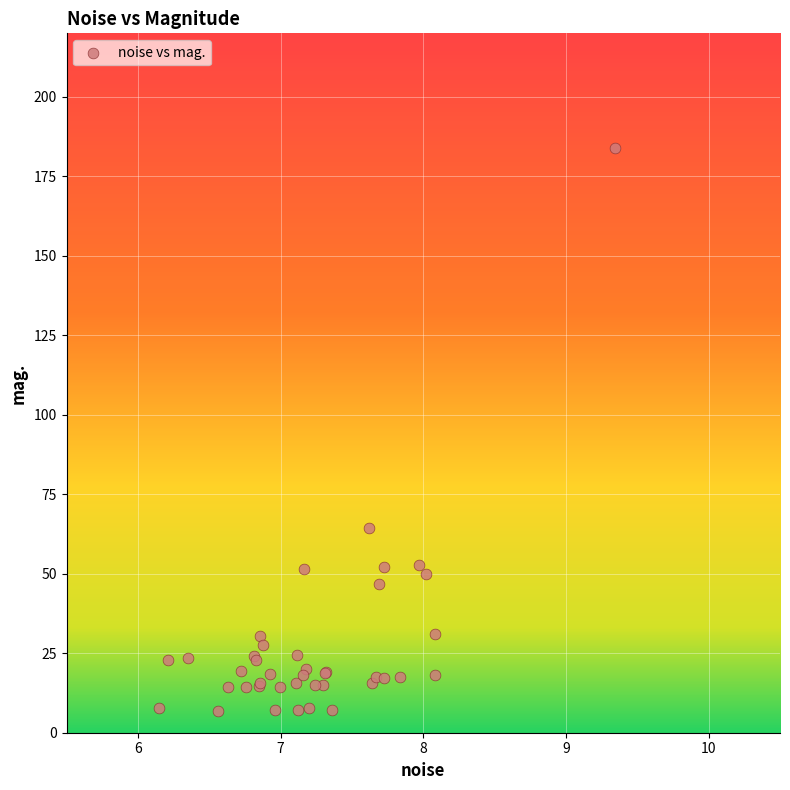

What Y value in the scatter plot is closest to 95?

64.5